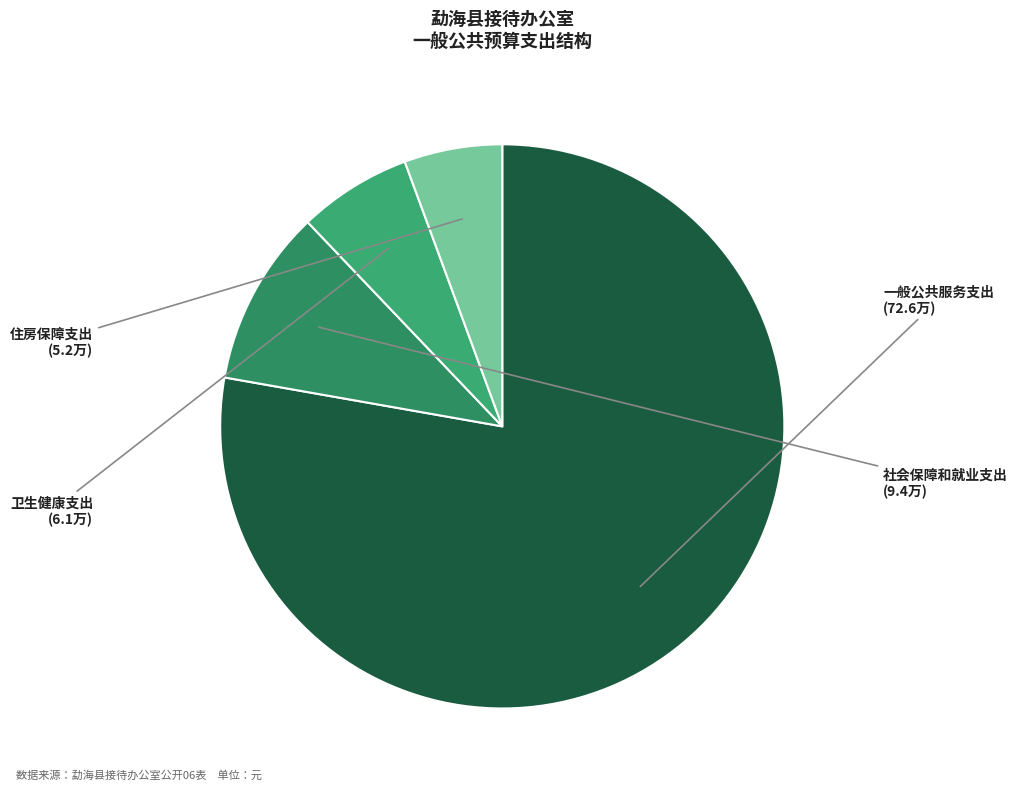

What is the largest slice in the pie chart?

一般公共服务支出